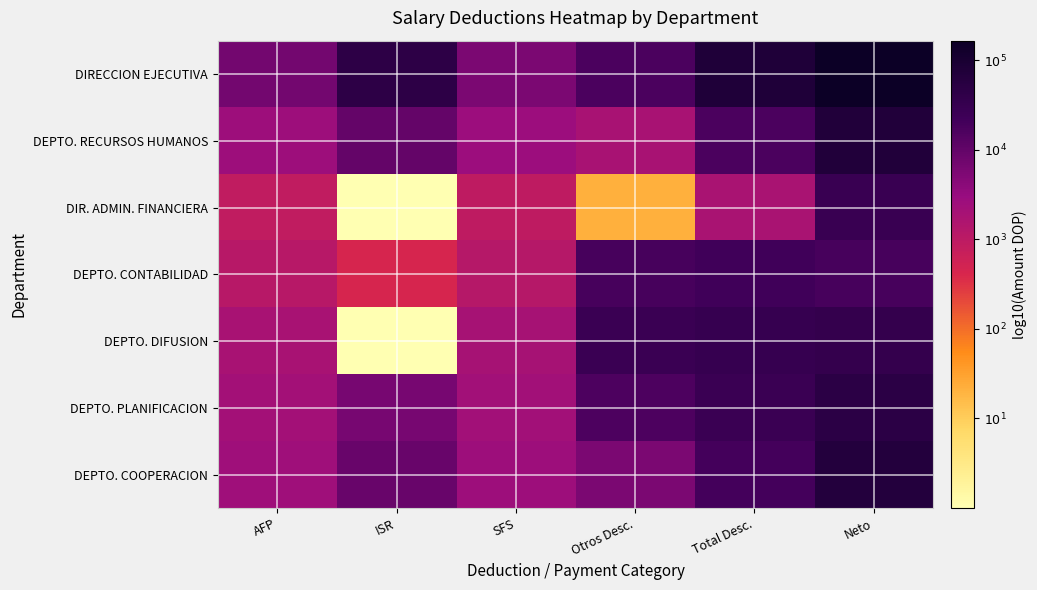

Rank the series by their maximum value, from highest to lowest.

DIRECCION EJECUTIVA, DEPTO. RECURSOS HUMANOS, DEPTO. COOPERACION, DEPTO. PLANIFICACION, DEPTO. DIFUSION, DIR. ADMIN. FINANCIERA, DEPTO. CONTABILIDAD